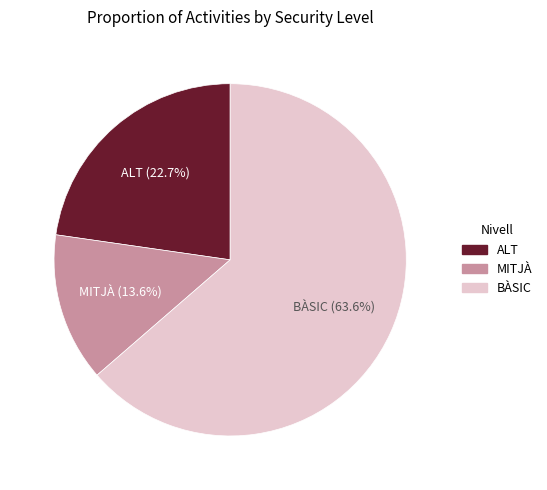

Count the number of slices in the pie.

3